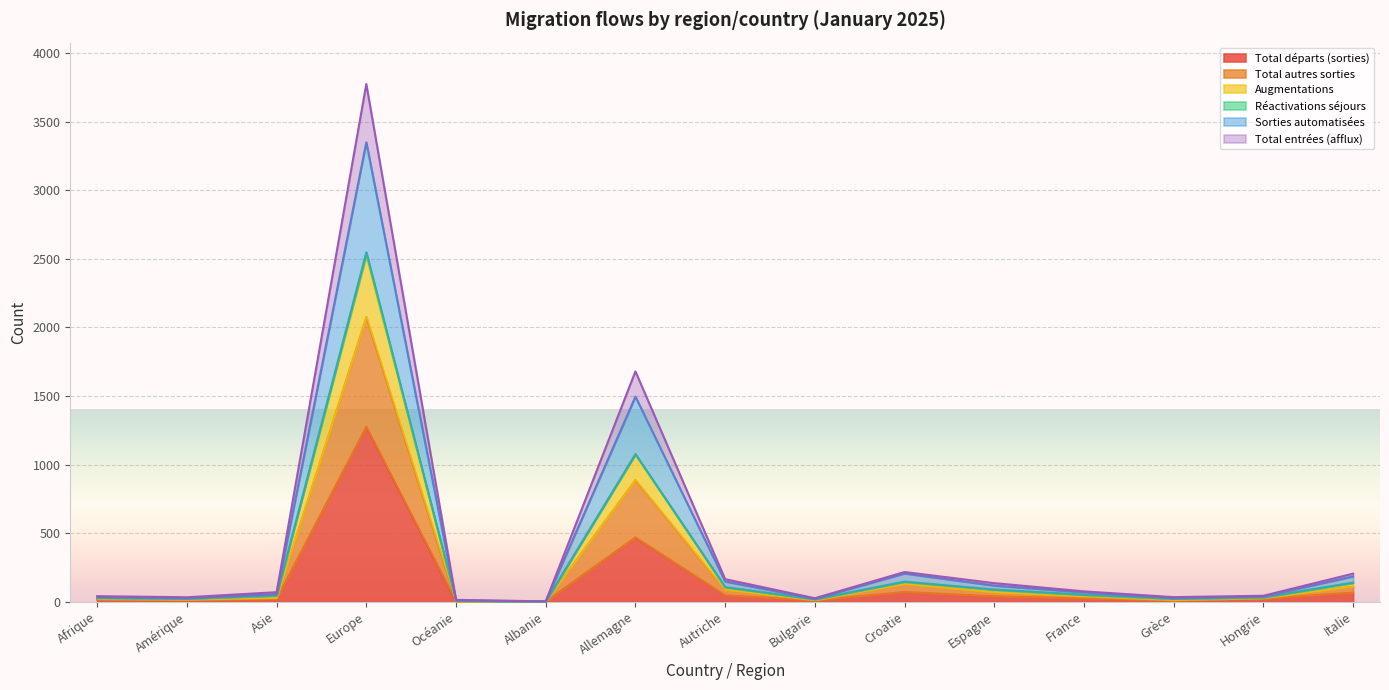

What is the label of the 7th point from the right?

Bulgarie